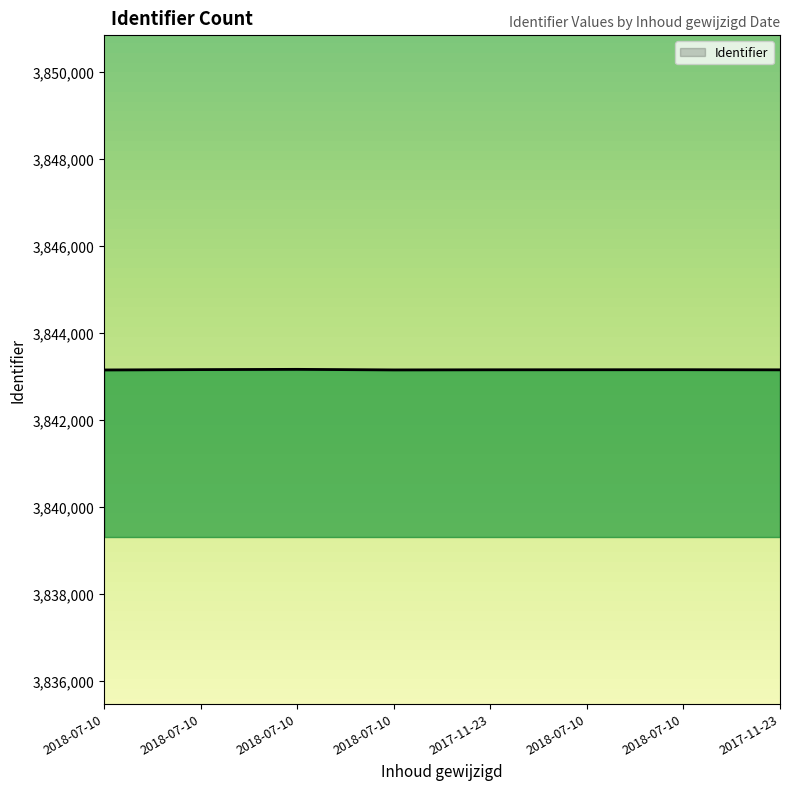

Rank the categories by value from lowest to highest.

2018-07-10, 2018-07-10, 2017-11-23, 2017-11-23, 2018-07-10, 2018-07-10, 2018-07-10, 2018-07-10